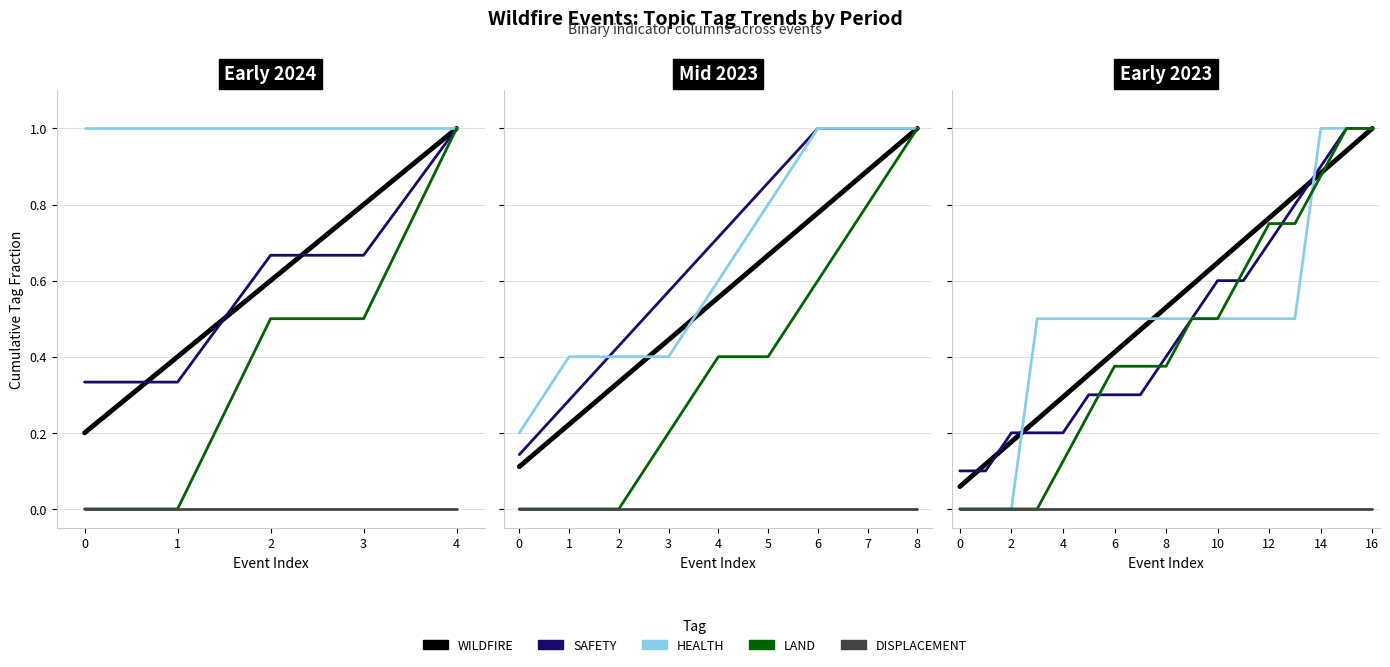

Rank the series by their maximum value, from lowest to highest.

DISPLACEMENT, WILDFIRE, SAFETY, HEALTH, LAND